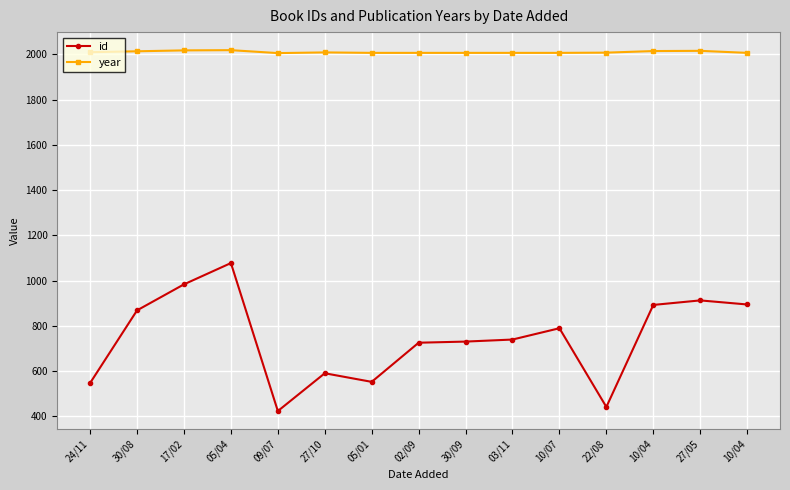

What are all the series names shown in the legend?

id, year